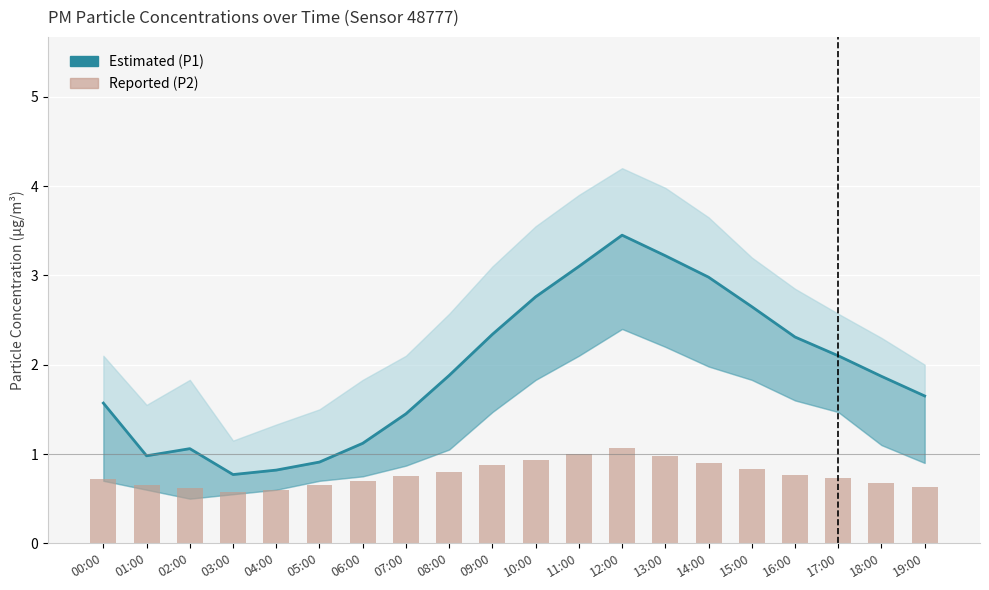

The P2 (Reported) series shows 1.3 at 07:00. True or false?

False